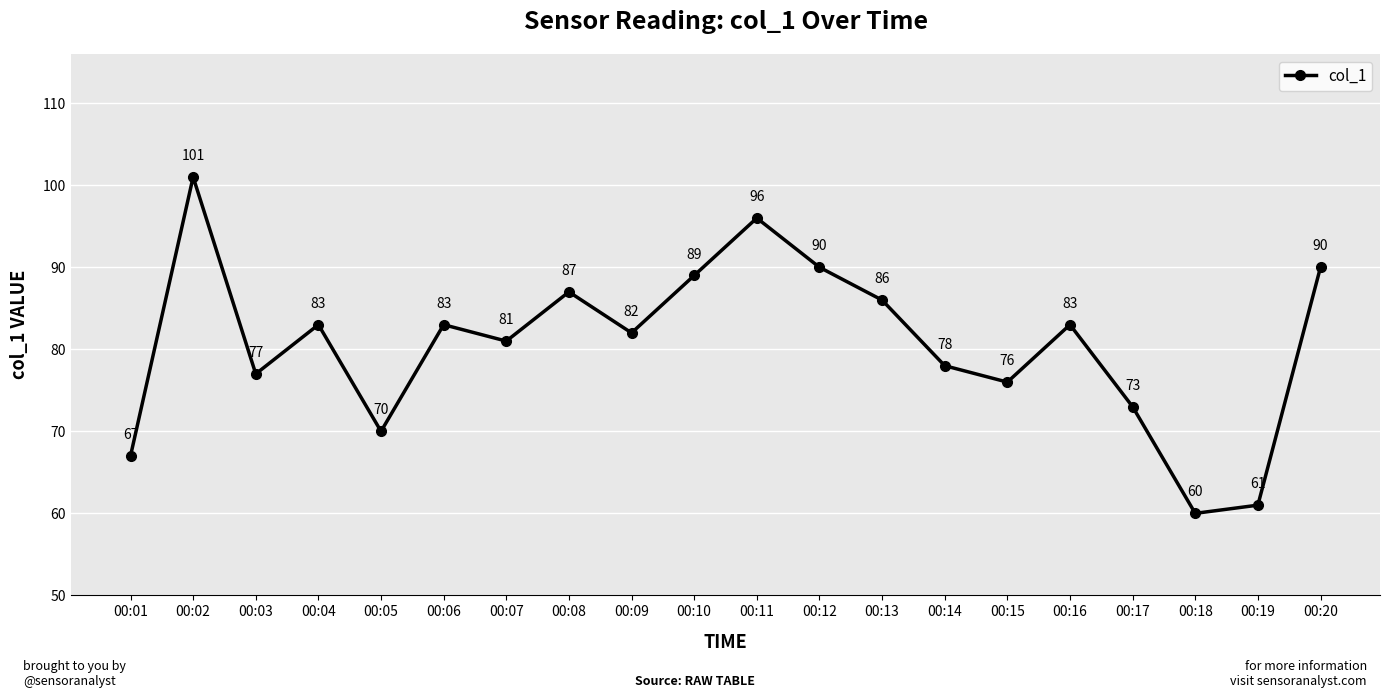

How many distinct data groups are displayed?

1